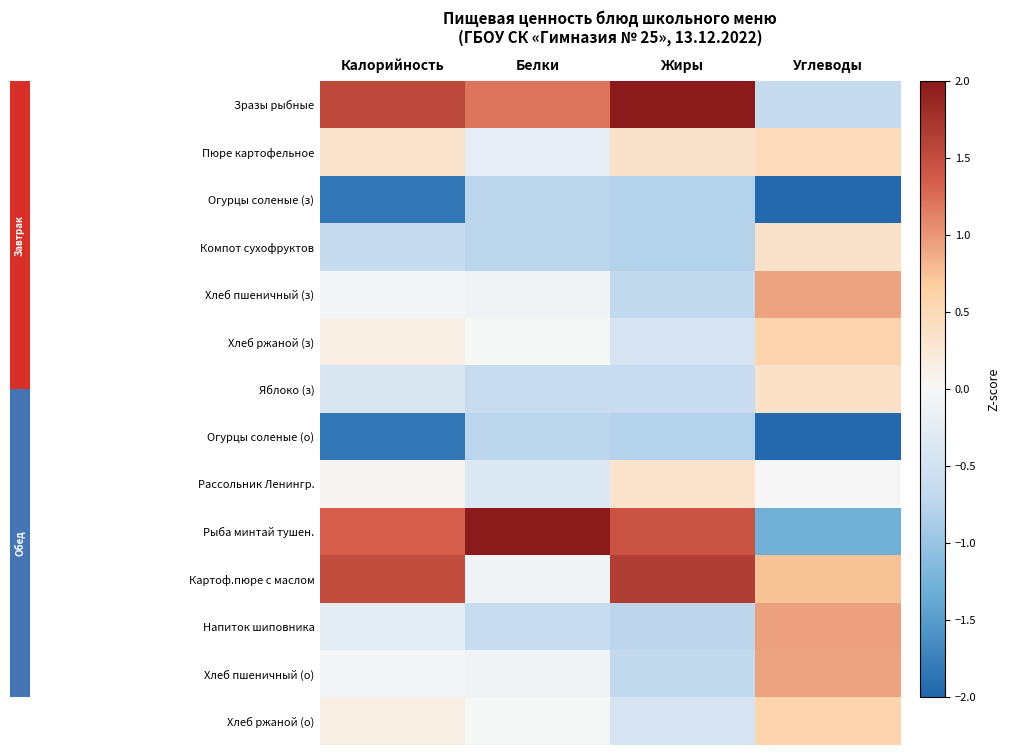

How many values in the Хлеб ржаной (з) series are below 0?

2